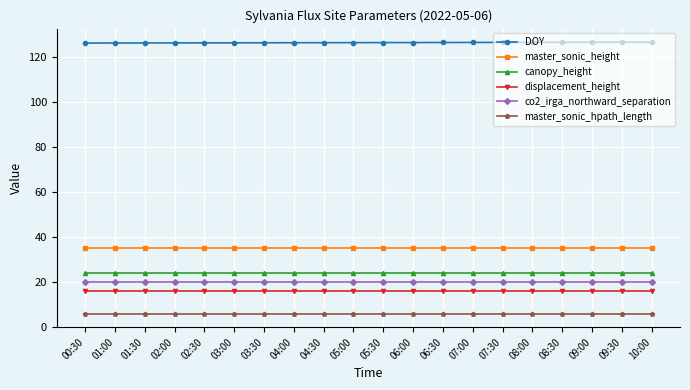

What is the average value of the displacement_height series?

16.0